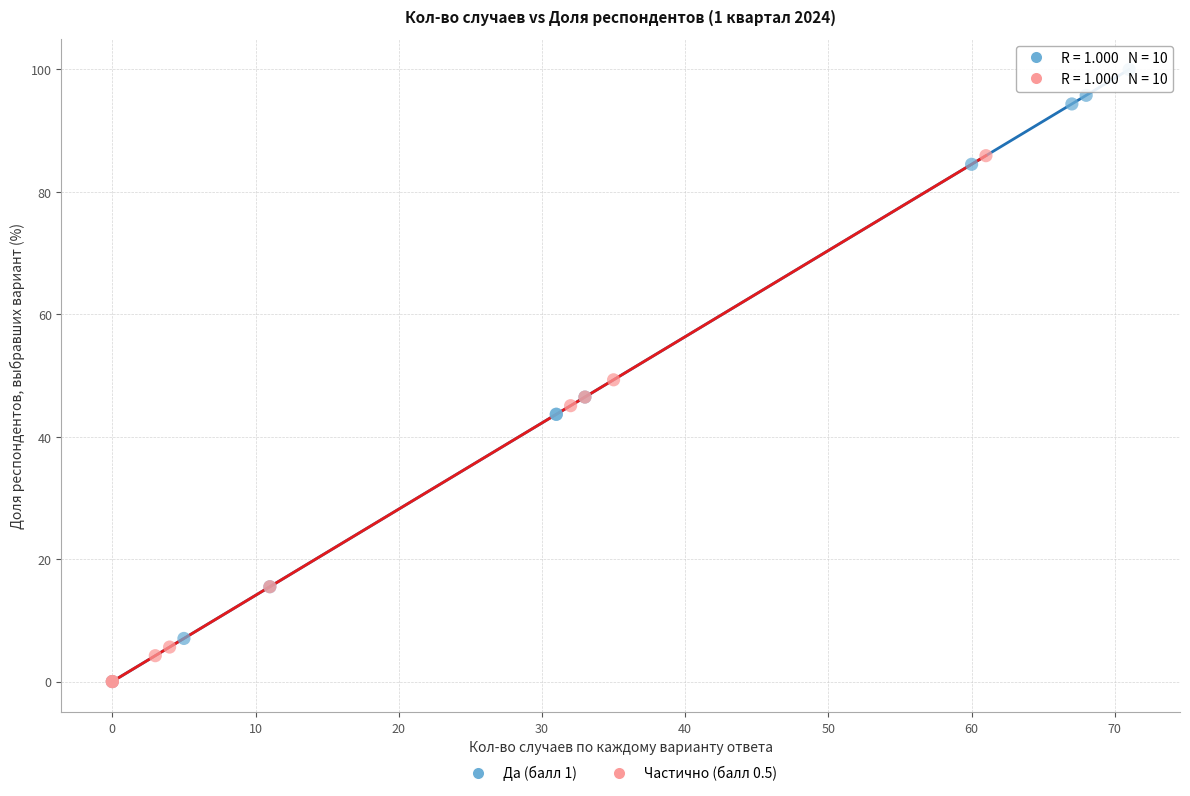

Which series has the widest spread of Y values?

Да (балл 1)